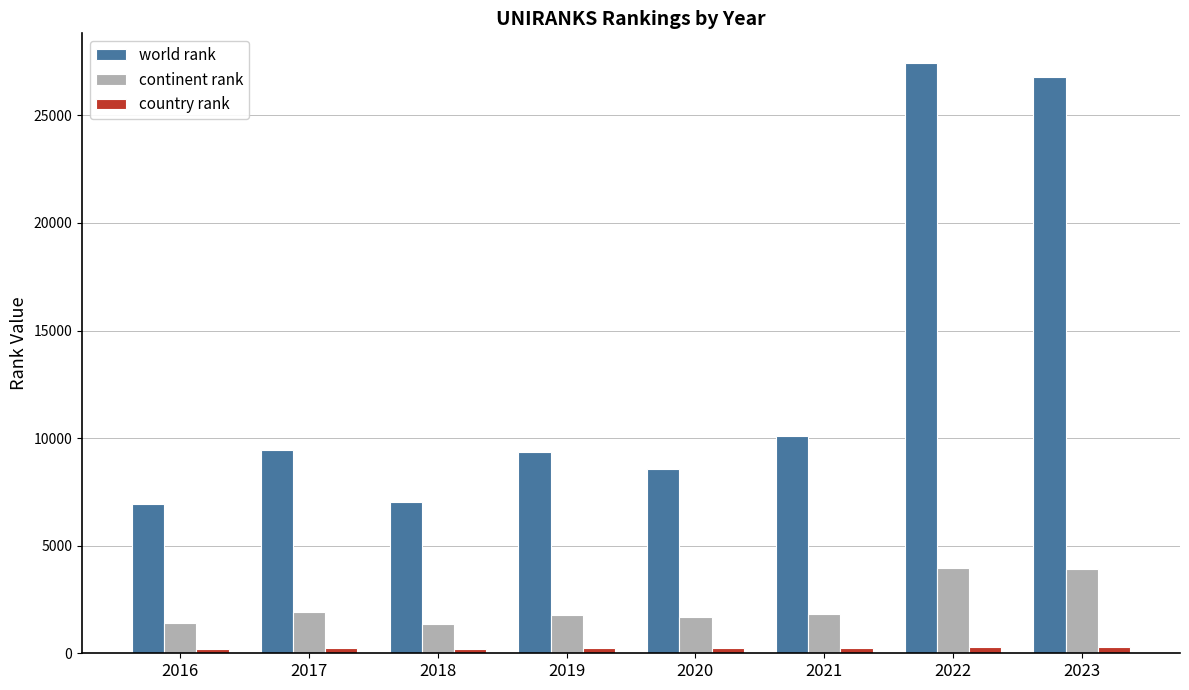

The world rank series shows 4783 at 2020. True or false?

False